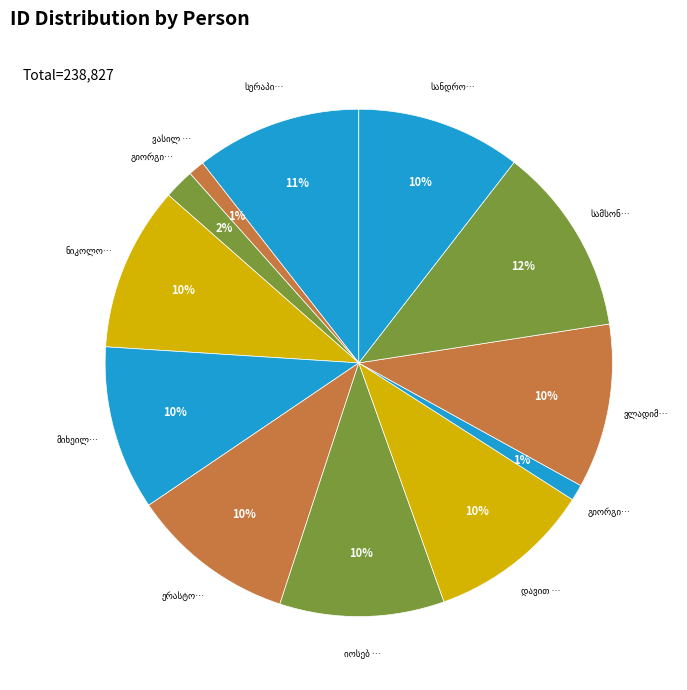

To the nearest percent, what portion does დავით ივანეს ძე ჩუტლაშვილი represent?

10%